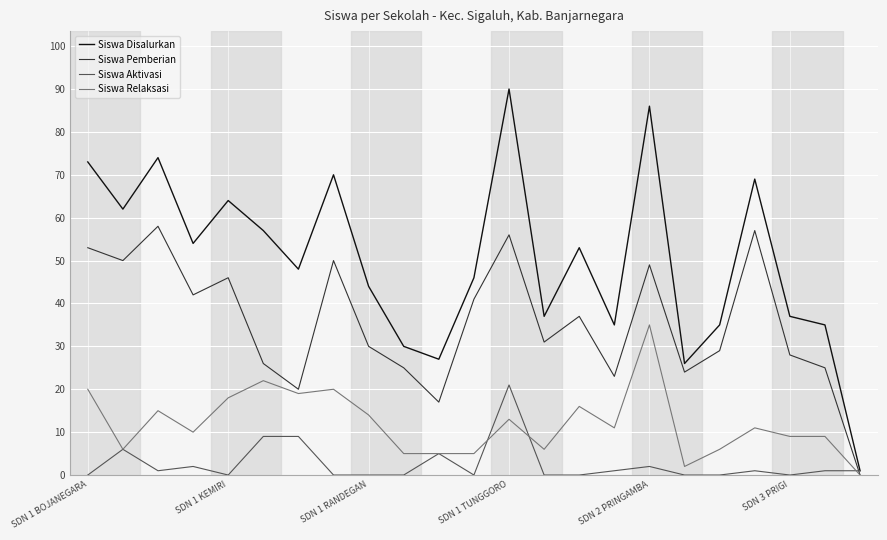

What is the sum of all Siswa Disalurkan values?

1153